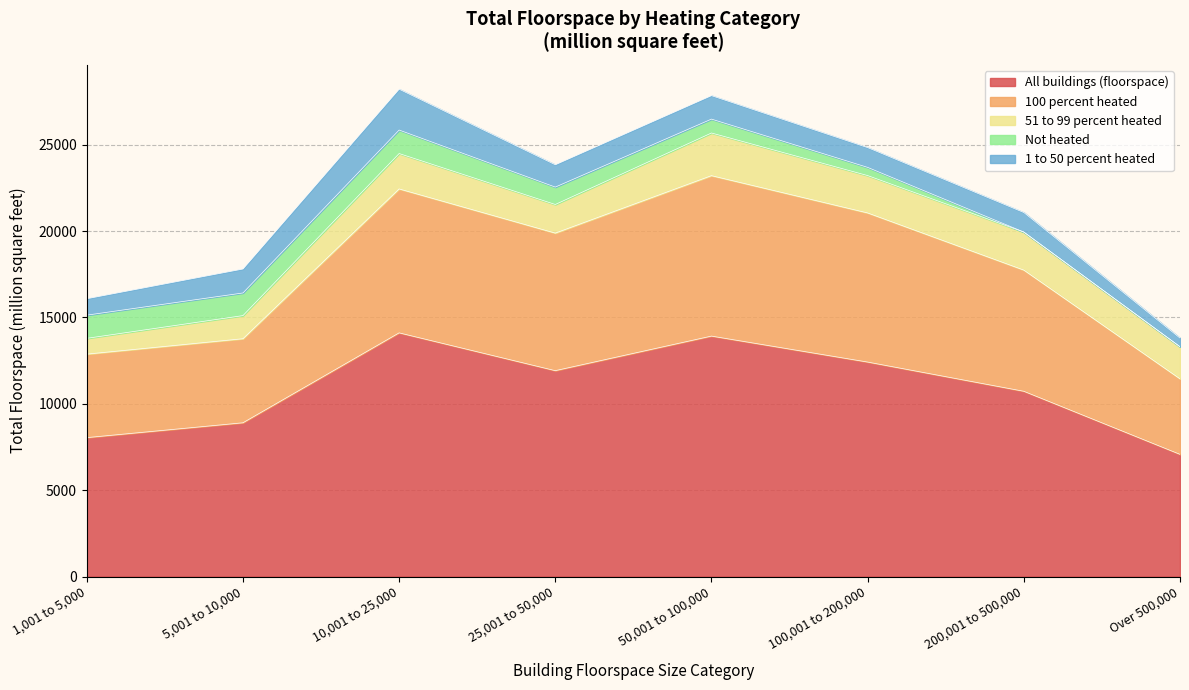

Rank the categories by Not heated value from lowest to highest.

200,001 to 500,000, Over 500,000, 100,001 to 200,000, 50,001 to 100,000, 25,001 to 50,000, 5,001 to 10,000, 1,001 to 5,000, 10,001 to 25,000